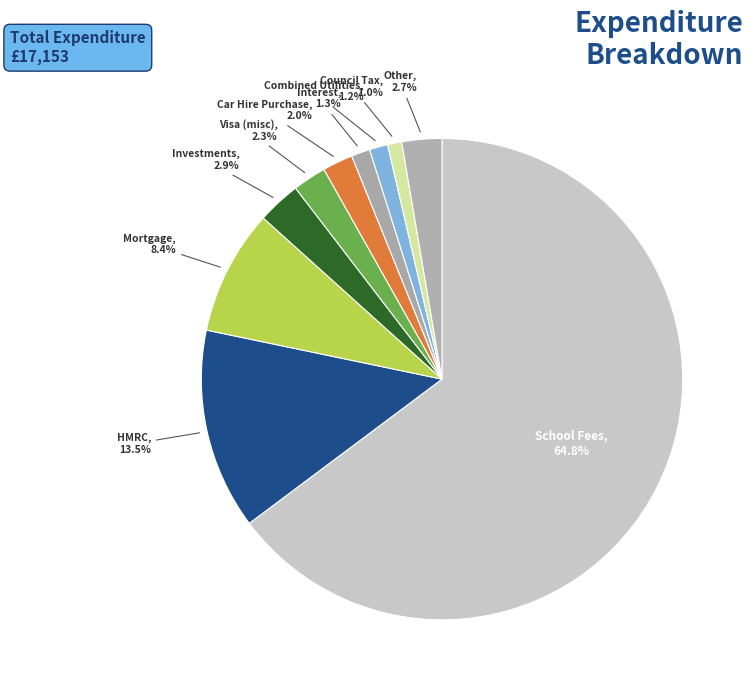

What is the largest slice in the pie chart?

School Fees